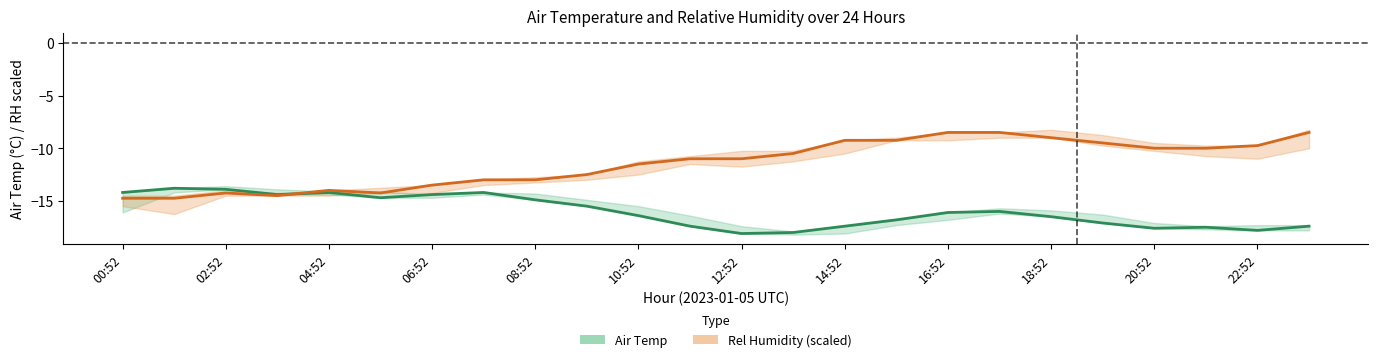

How many times do Rel Humidity (scaled) and Air Temp cross each other?

1